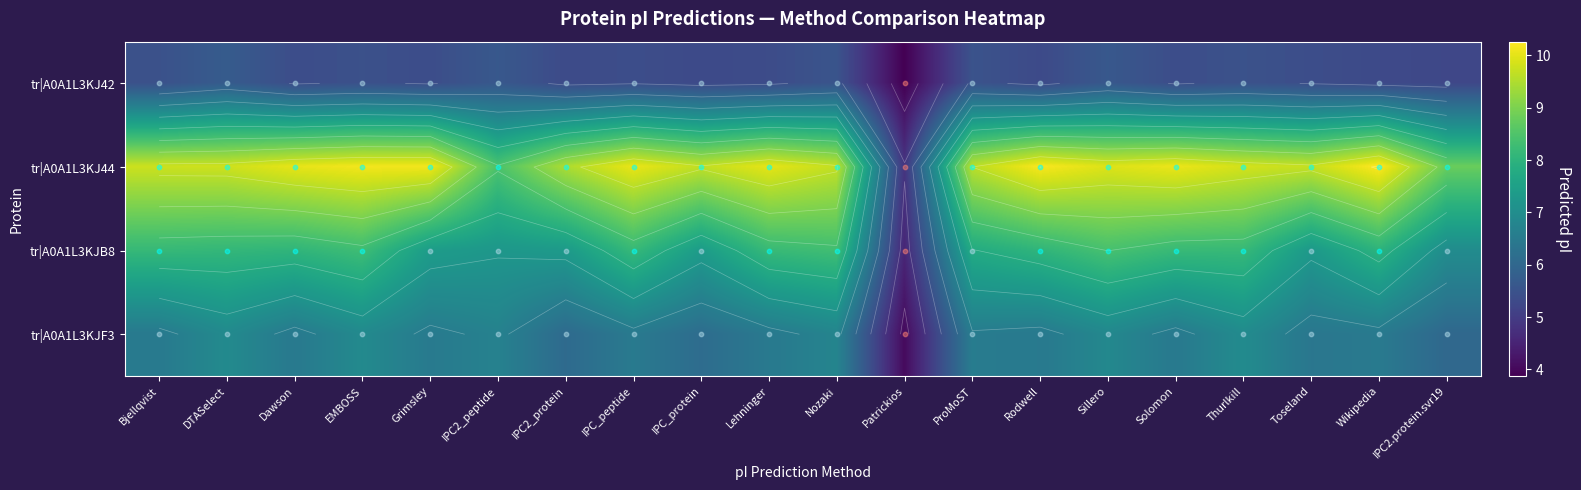

The tr|A0A1L3KJB8 series shows 4.2 at Bjellqvist. True or false?

False